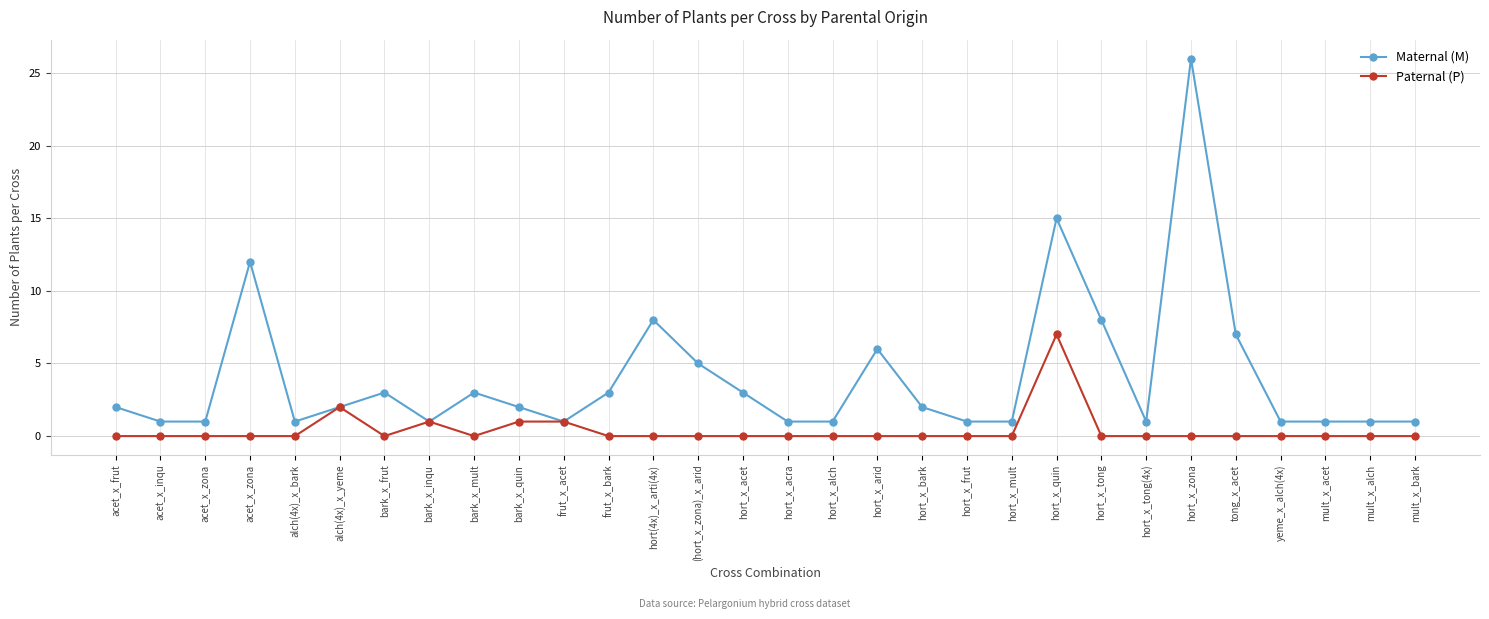

Where does the Maternal (M) series first go above 2?

acet_x_zona